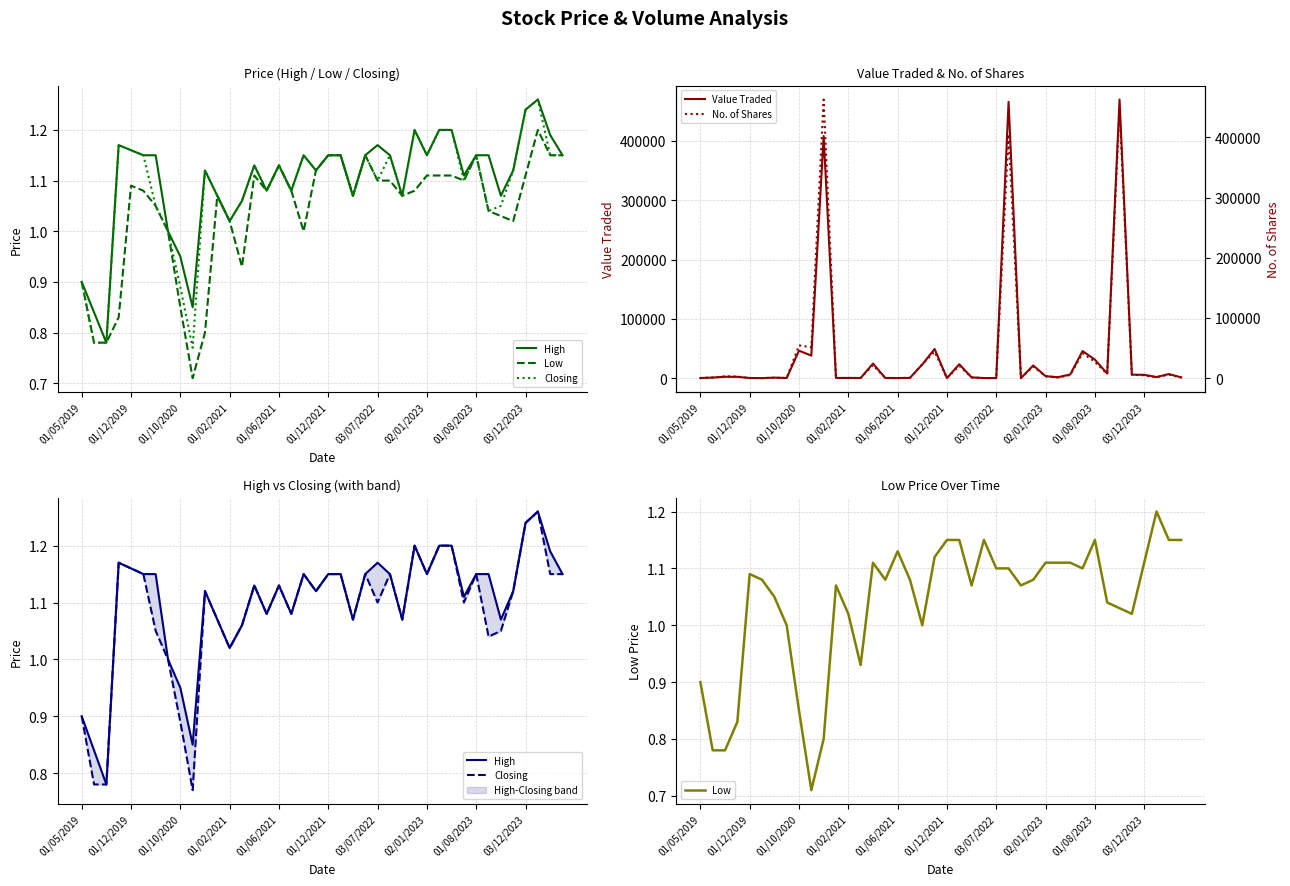

True or false: Low has more than 2 interior local peaks.

True